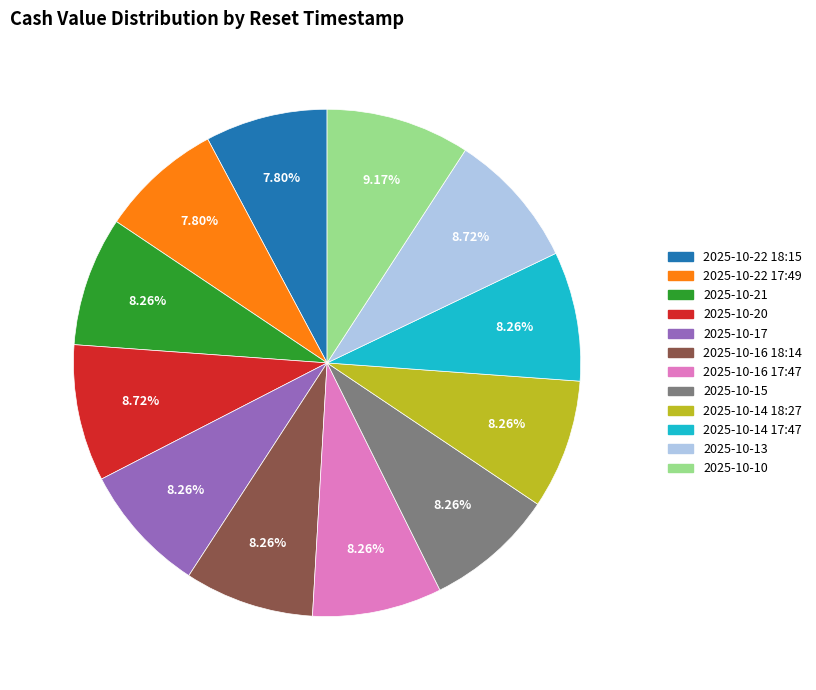

Does any single category account for the majority?

No